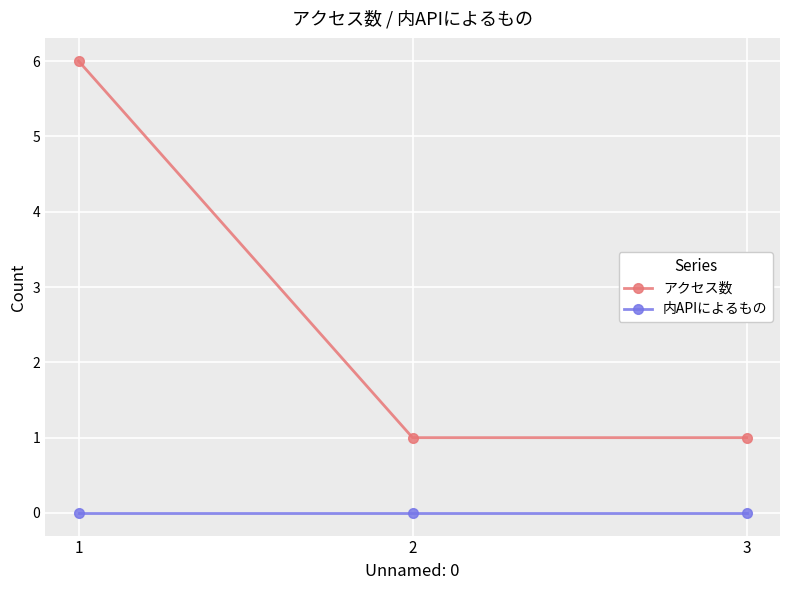

Which series has the widest spread of values?

アクセス数